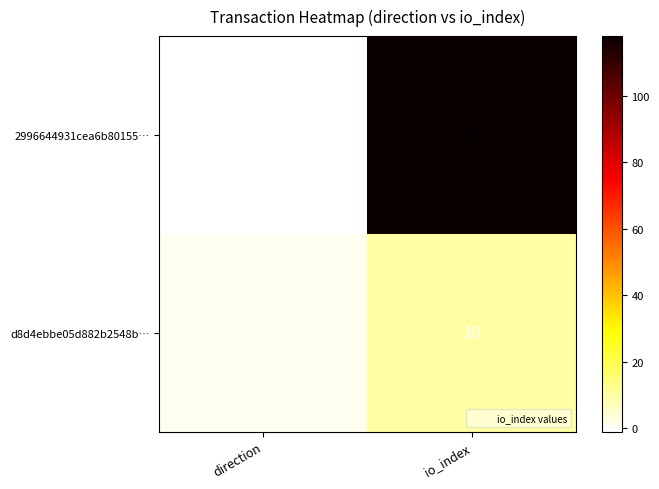

At which label does d8d4ebbe05d882b2548b… reach its peak?

io_index